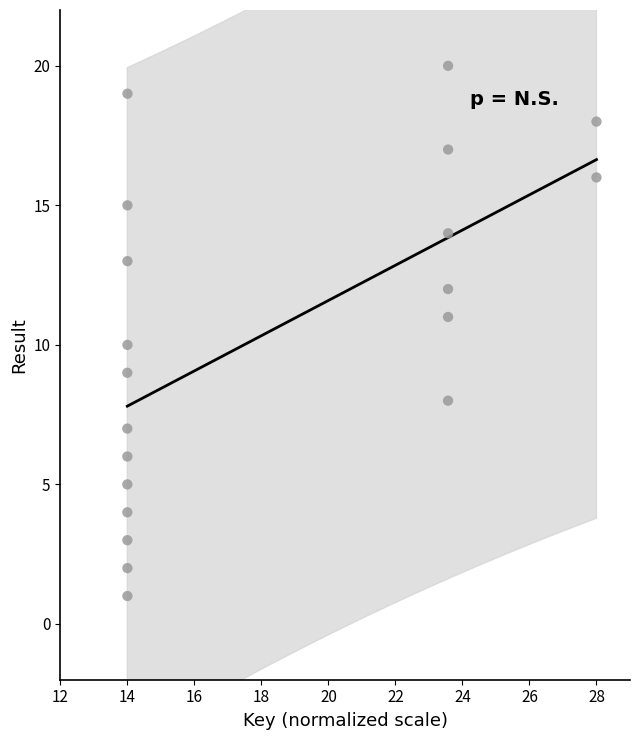

What is the range of Y values (max minus min)?

19